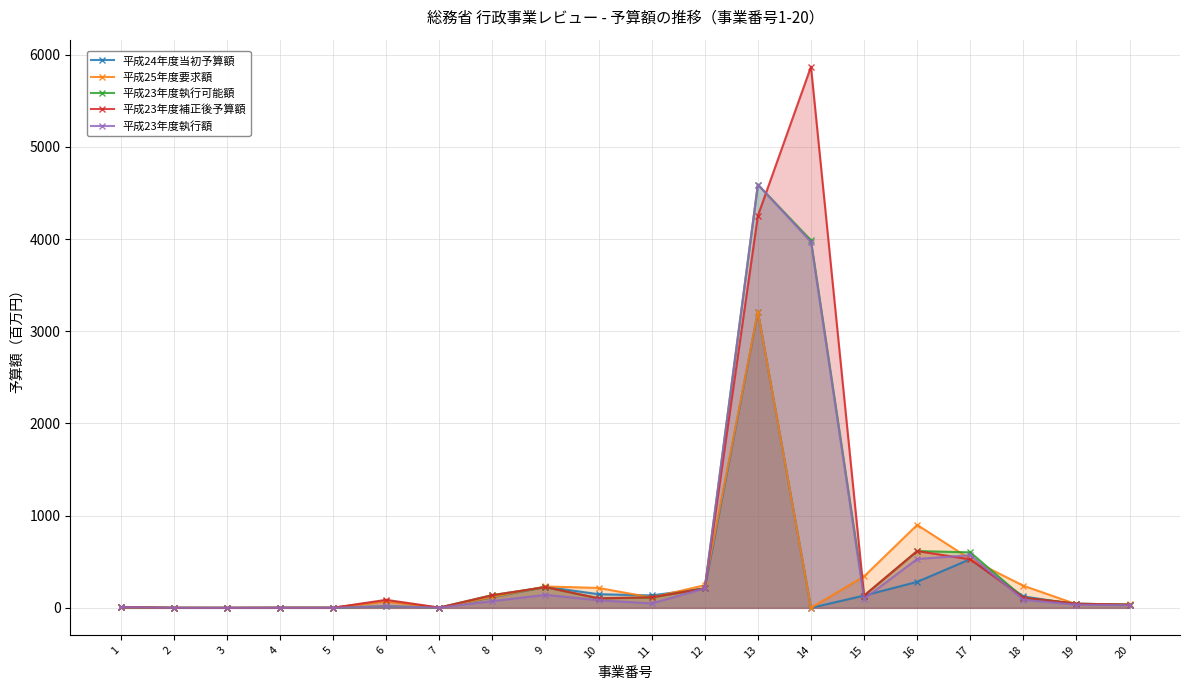

What is the difference between the 平成23年度補正後予算額 values at 13 and 1?

4245.0